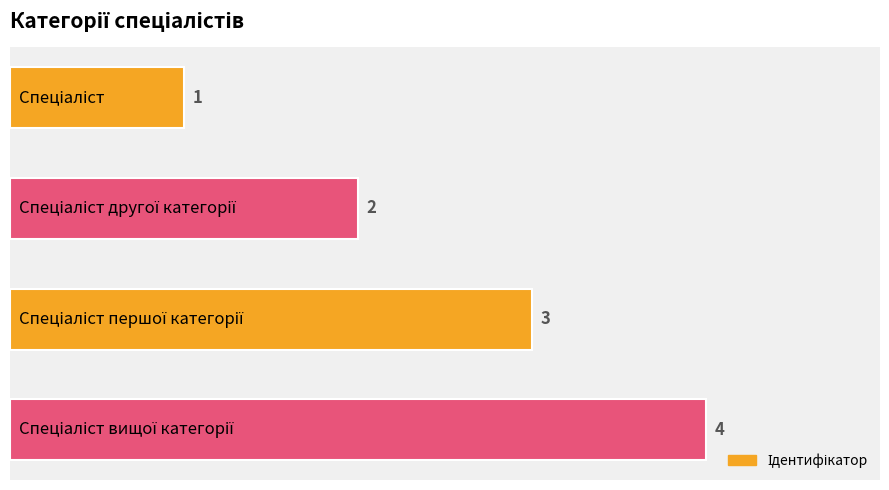

What is the maximum value shown in the chart?

4